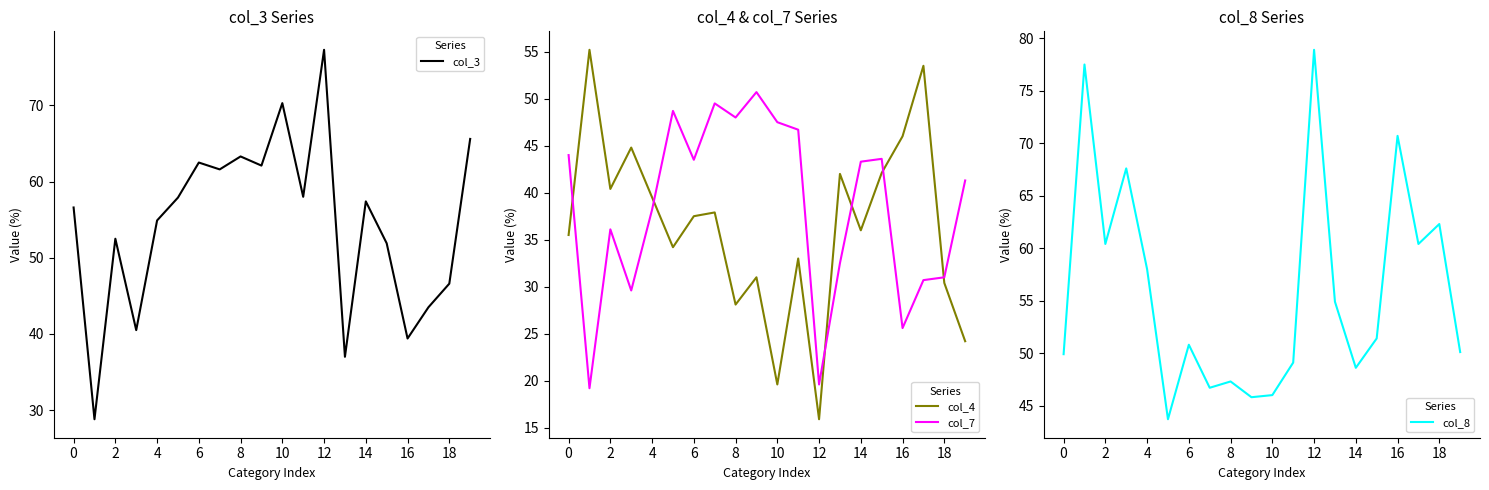

Reading right to left, list all the values displayed in this chart.

col_3: 65.6	46.6	43.5	39.4	51.9	57.4	37.0	77.3	58.0	70.3	62.1	63.3	61.6	62.5	57.9	54.9	40.5	52.5	28.8	56.6
col_4: 24.2	30.4	53.5	46.0	42.1	36.0	42.0	15.9	33.0	19.6	31.0	28.1	37.9	37.5	34.2	39.5	44.8	40.4	55.2	35.5
col_7: 41.3	31.0	30.7	25.6	43.6	43.3	32.5	19.6	46.7	47.5	50.7	48.0	49.5	43.5	48.7	38.2	29.6	36.1	19.2	44.0
col_8: 50.1	62.3	60.4	70.7	51.4	48.6	54.9	78.9	49.1	46.0	45.8	47.3	46.7	50.8	43.7	58.0	67.6	60.4	77.5	49.9